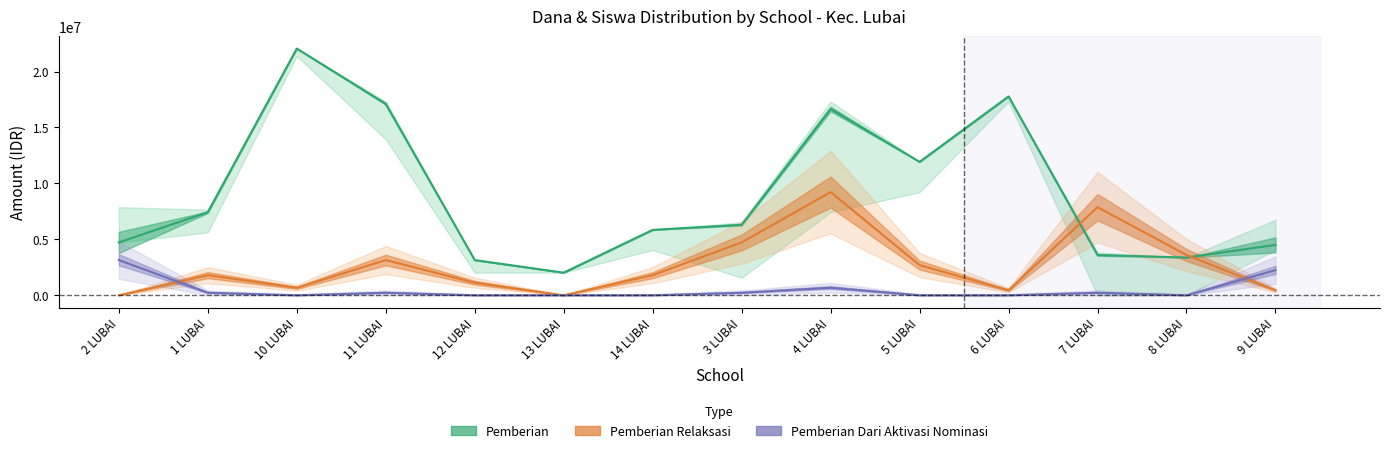

Rank the categories by Pemberian value from lowest to highest.

13 LUBAI, 12 LUBAI, 8 LUBAI, 7 LUBAI, 9 LUBAI, 2 LUBAI, 14 LUBAI, 3 LUBAI, 1 LUBAI, 5 LUBAI, 4 LUBAI, 11 LUBAI, 6 LUBAI, 10 LUBAI